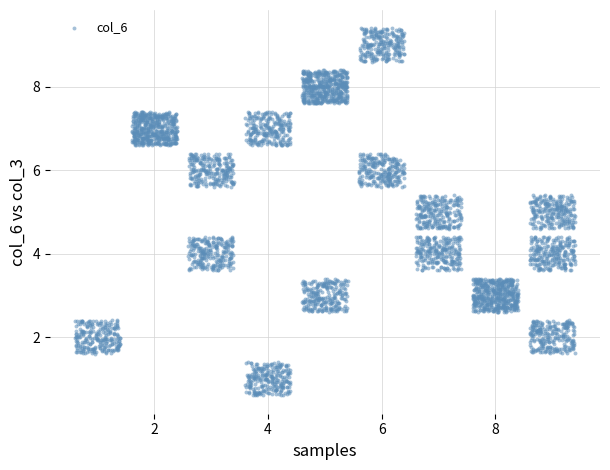

What is the range of X values (max minus min)?

8.8